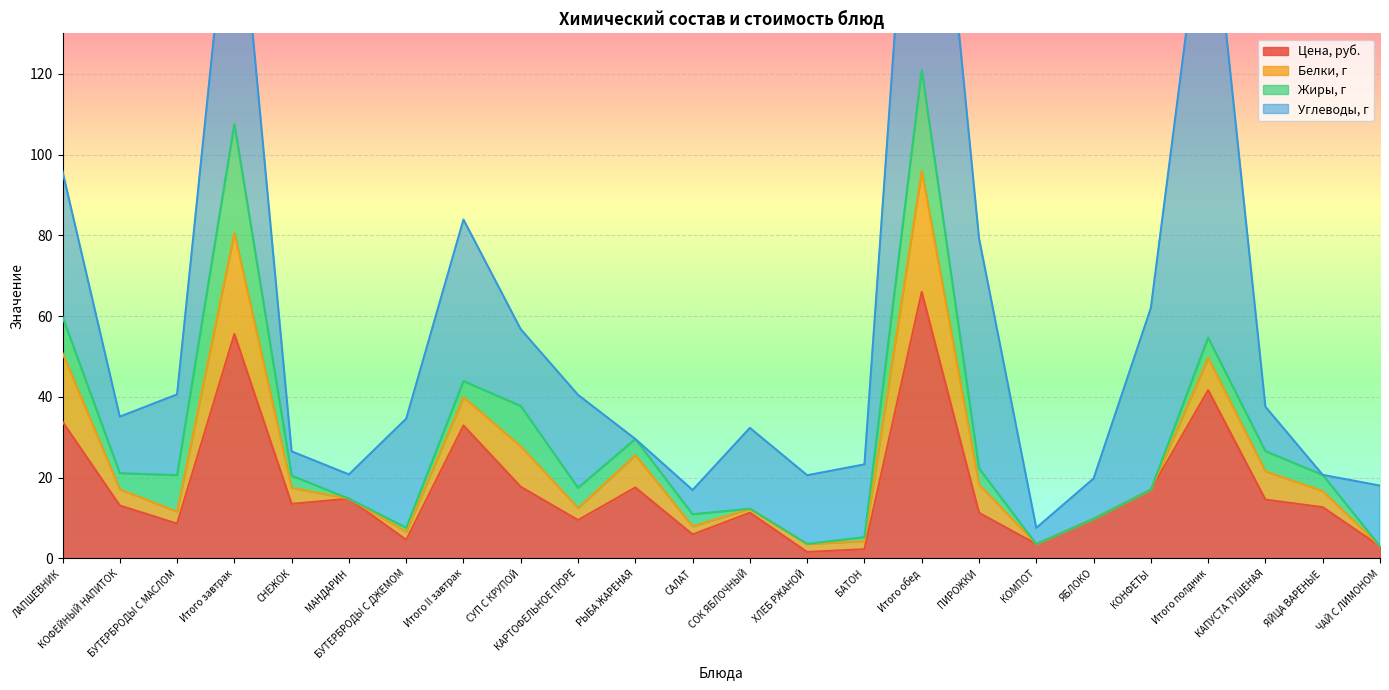

Which series has the widest spread of values?

Углеводы, г